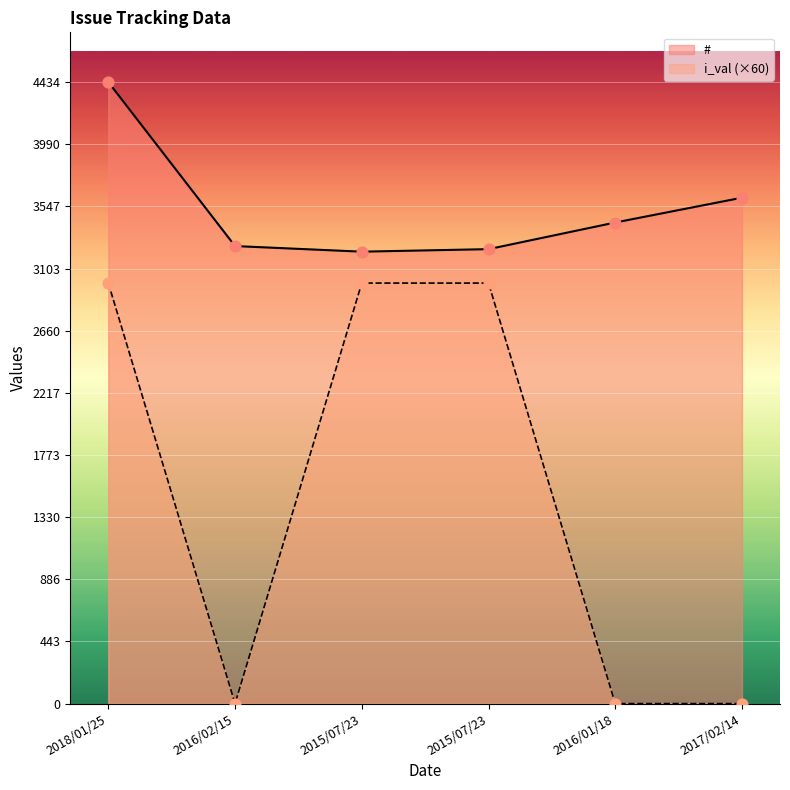

Which series has the widest spread of Y values?

i_val